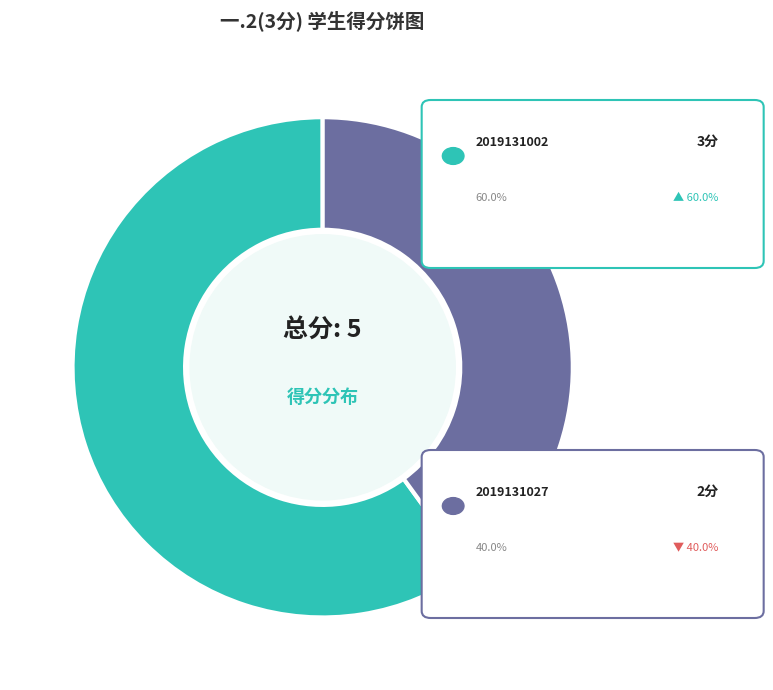

Count the number of slices in the pie.

2